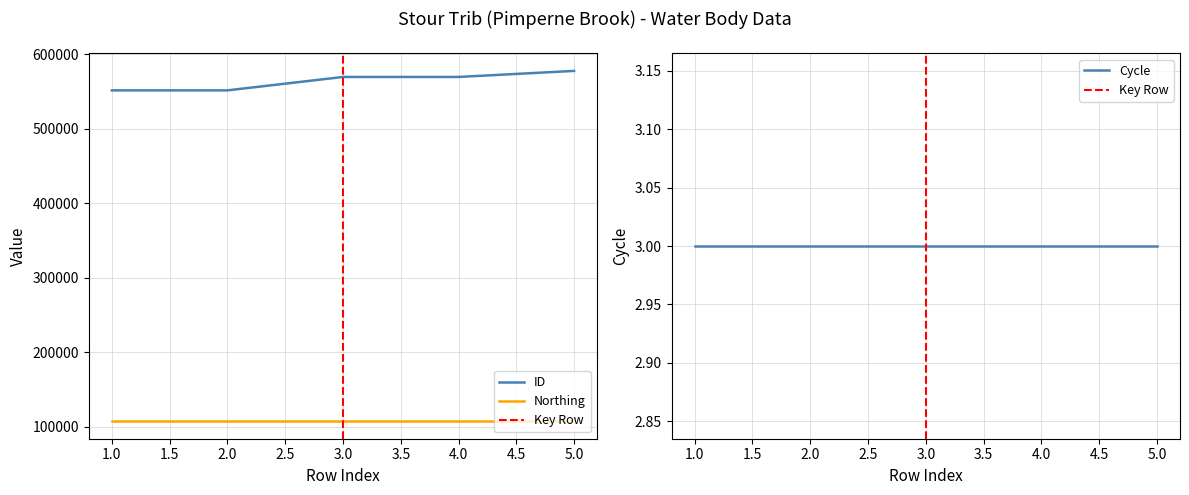

Between 390188 and 390188, which series saw the biggest shift?

ID